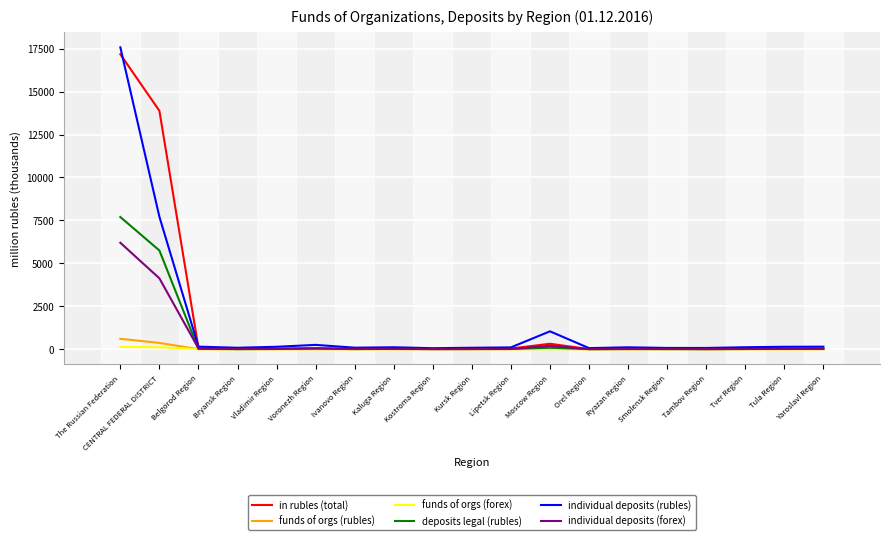

Which series has the widest spread of values?

individual deposits (rubles)